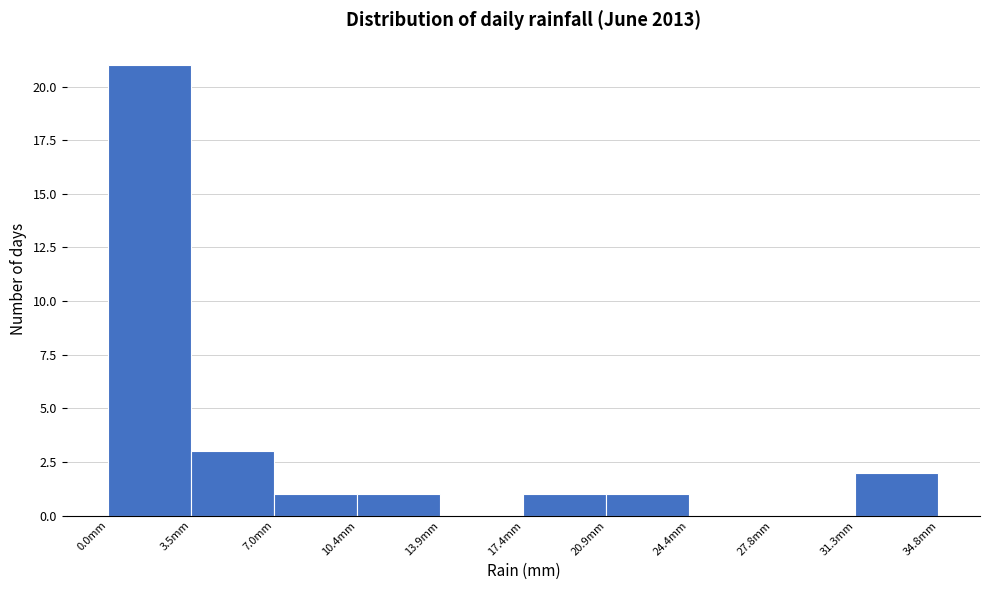

How tall is the bar that spans 7.0 to 10.5 on the x-axis? Neither the bar edges nor the heights are printed on the chart, so give them approximately, as read against the axes.

1